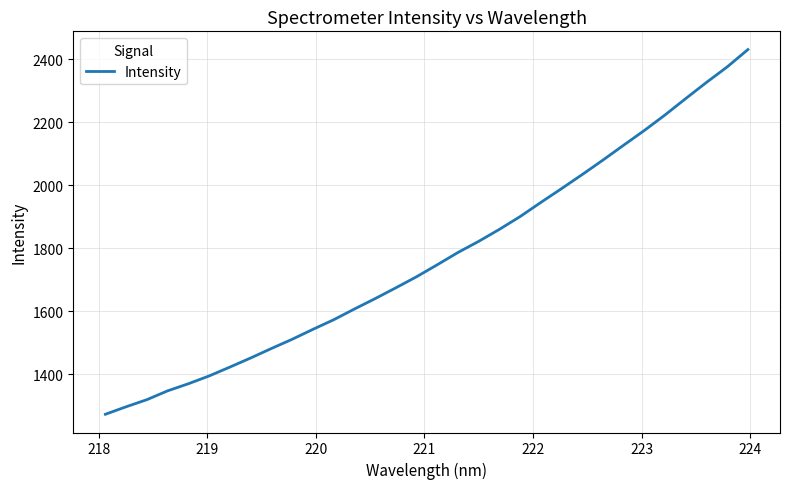

What is the minimum value shown in the chart?

1273.7